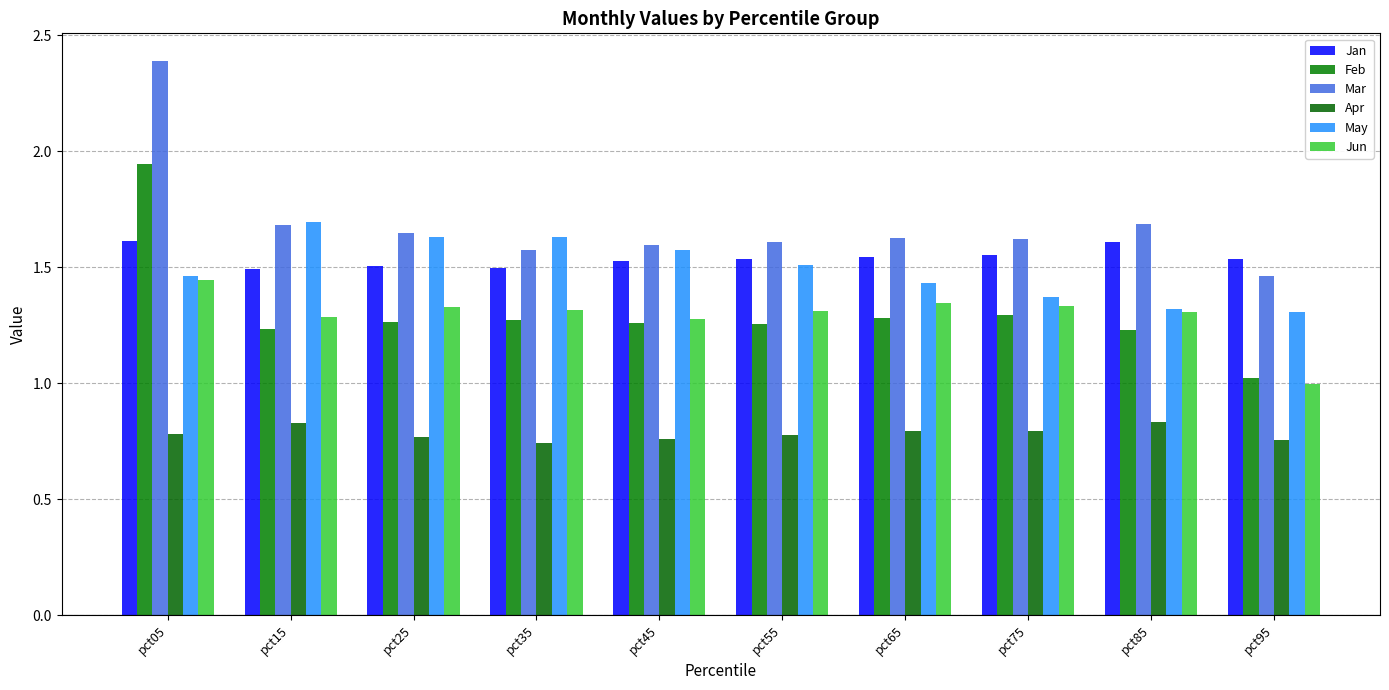

Reading left to right, extract all data points from this chart.

Jan: 1.6	1.5	1.5	1.5	1.5	1.5	1.5	1.6	1.6	1.5
Feb: 1.9	1.2	1.3	1.3	1.3	1.3	1.3	1.3	1.2	1.0
Mar: 2.4	1.7	1.6	1.6	1.6	1.6	1.6	1.6	1.7	1.5
Apr: 0.8	0.8	0.8	0.7	0.8	0.8	0.8	0.8	0.8	0.8
May: 1.5	1.7	1.6	1.6	1.6	1.5	1.4	1.4	1.3	1.3
Jun: 1.4	1.3	1.3	1.3	1.3	1.3	1.3	1.3	1.3	1.0